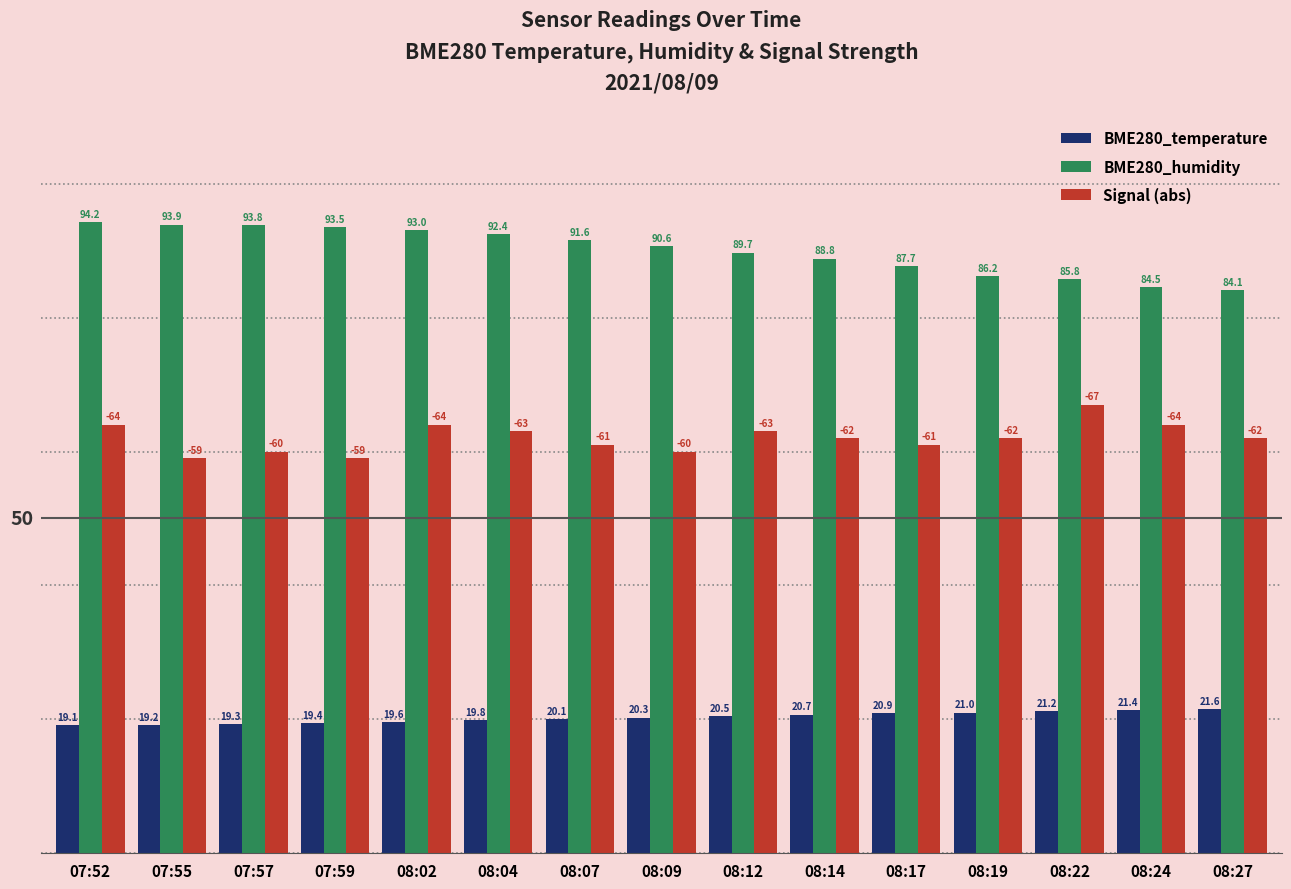

What are all the series names shown in the legend?

BME280_temperature, BME280_humidity, Signal (abs)